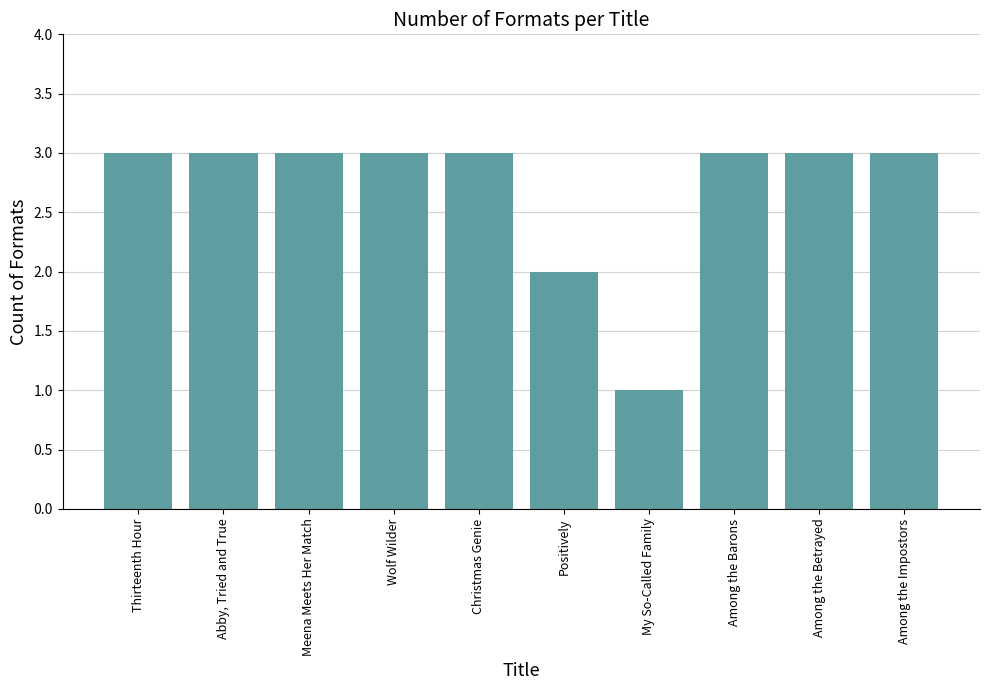

Where is the data nearest to the value 2?

Positively